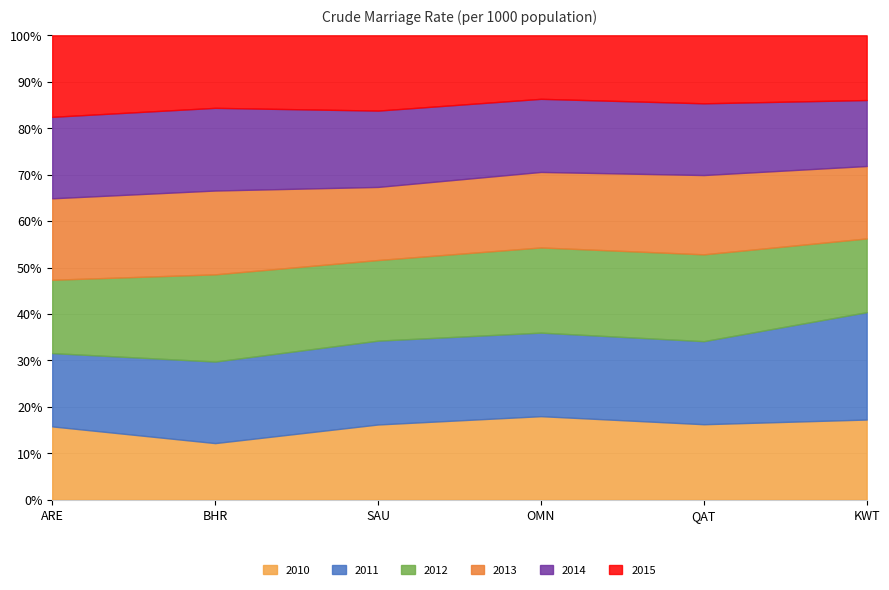

What is the average value of the 2014 series?

5.4